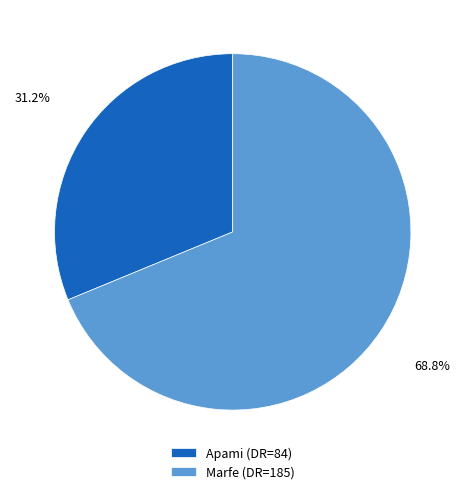

What is the largest slice in the pie chart?

Marfe